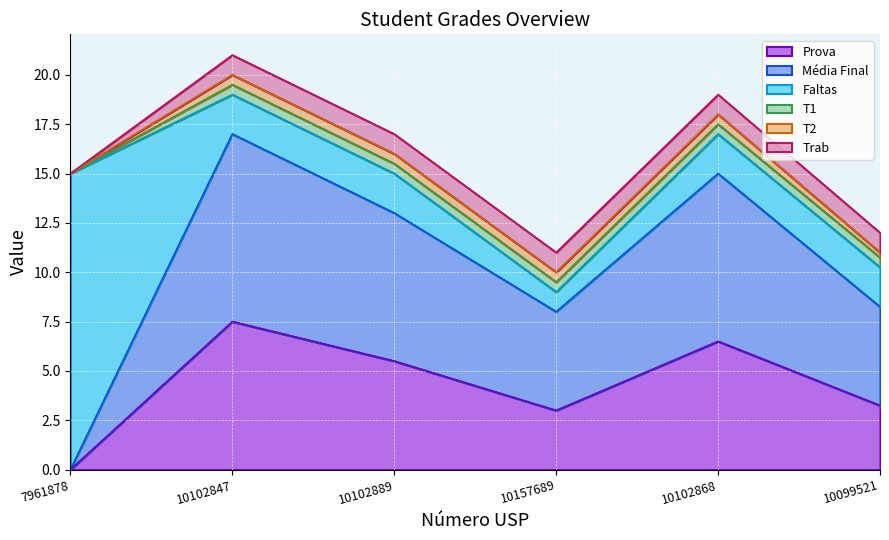

True or false: Faltas and Trab cross at least once.

False